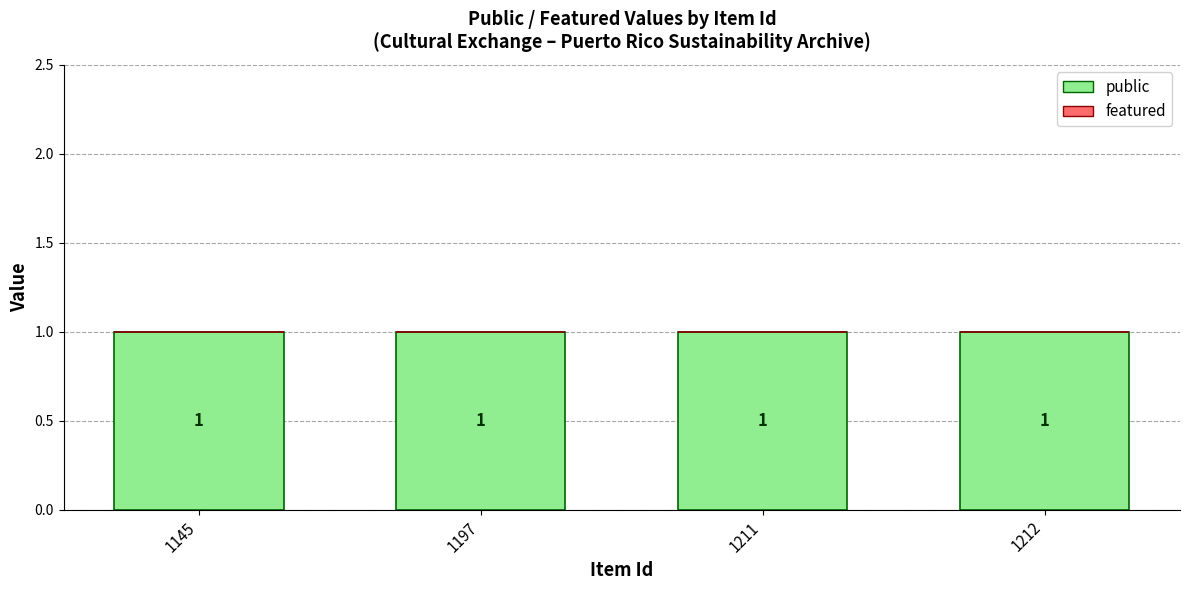

At how many categories does at least one series exceed 0?

4